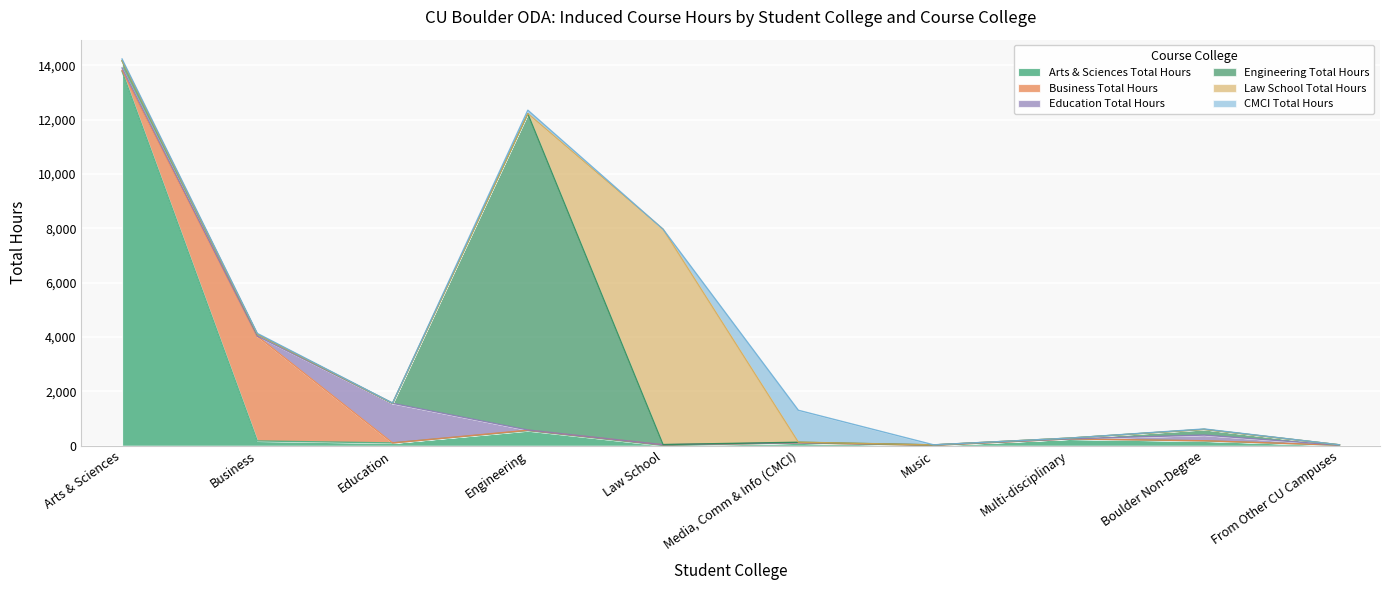

Reading right to left, extract all data points from this chart.

Arts & Sciences Total Hours: 19	178	251	16	107	10	556	104	177	13788
Business Total Hours: 3	6	0	0	0	24	15	0	3854	31
Education Total Hours: 0	208	3	15	4	4	9	1457	5	89
Engineering Total Hours: 12	211	26	0	18	6	11643	0	69	261
Law School Total Hours: 0	0	0	0	3	7926	5	0	1	9
CMCI Total Hours: 0	15	0	3	1174	0	124	9	30	59